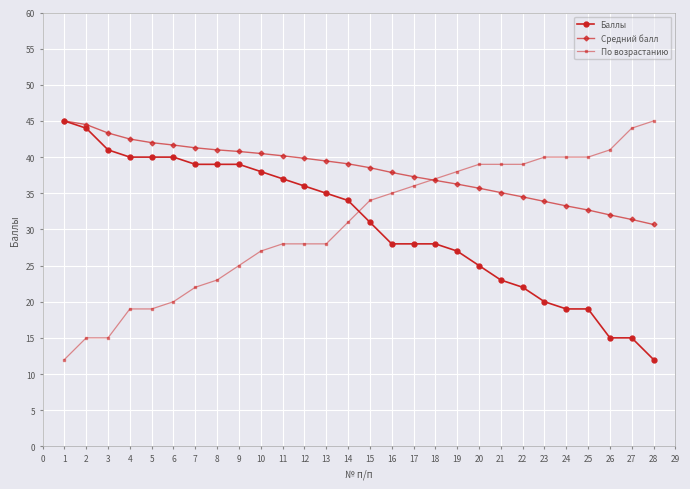

What is the value of the Средний балл point at the 13th from the left?

39.5